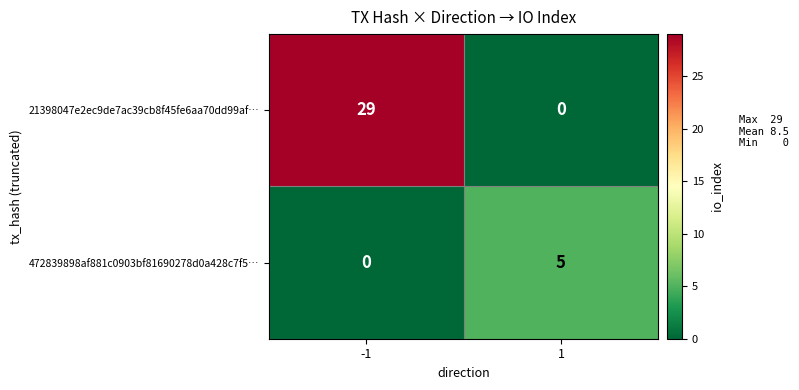

What is the maximum value shown in the chart?

29